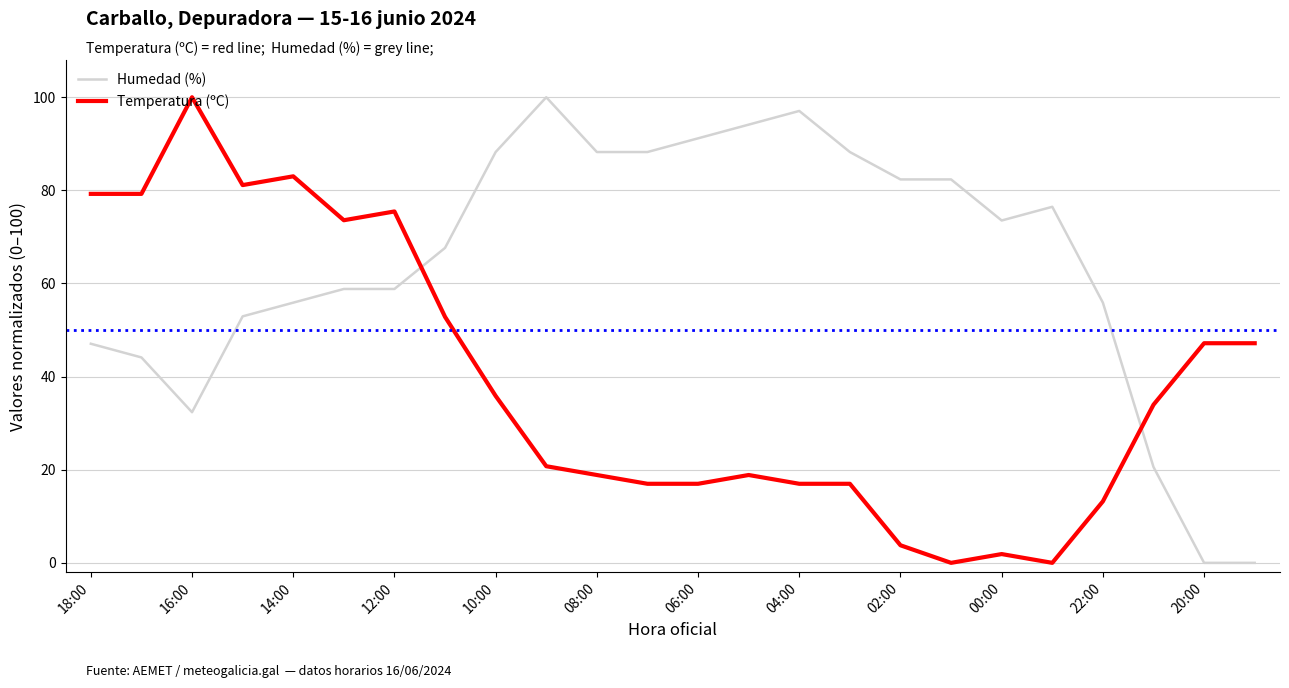

Which series ends up on top after the final intersection of Humedad (%) and Temperatura (ºC)?

Temperatura (ºC)